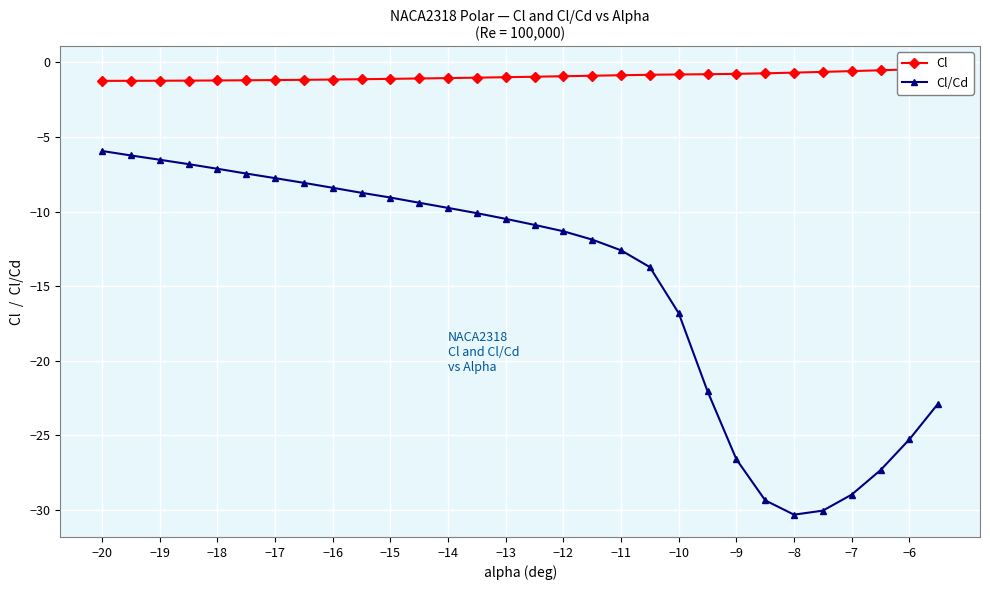

What is the maximum value shown in the chart?

-0.4